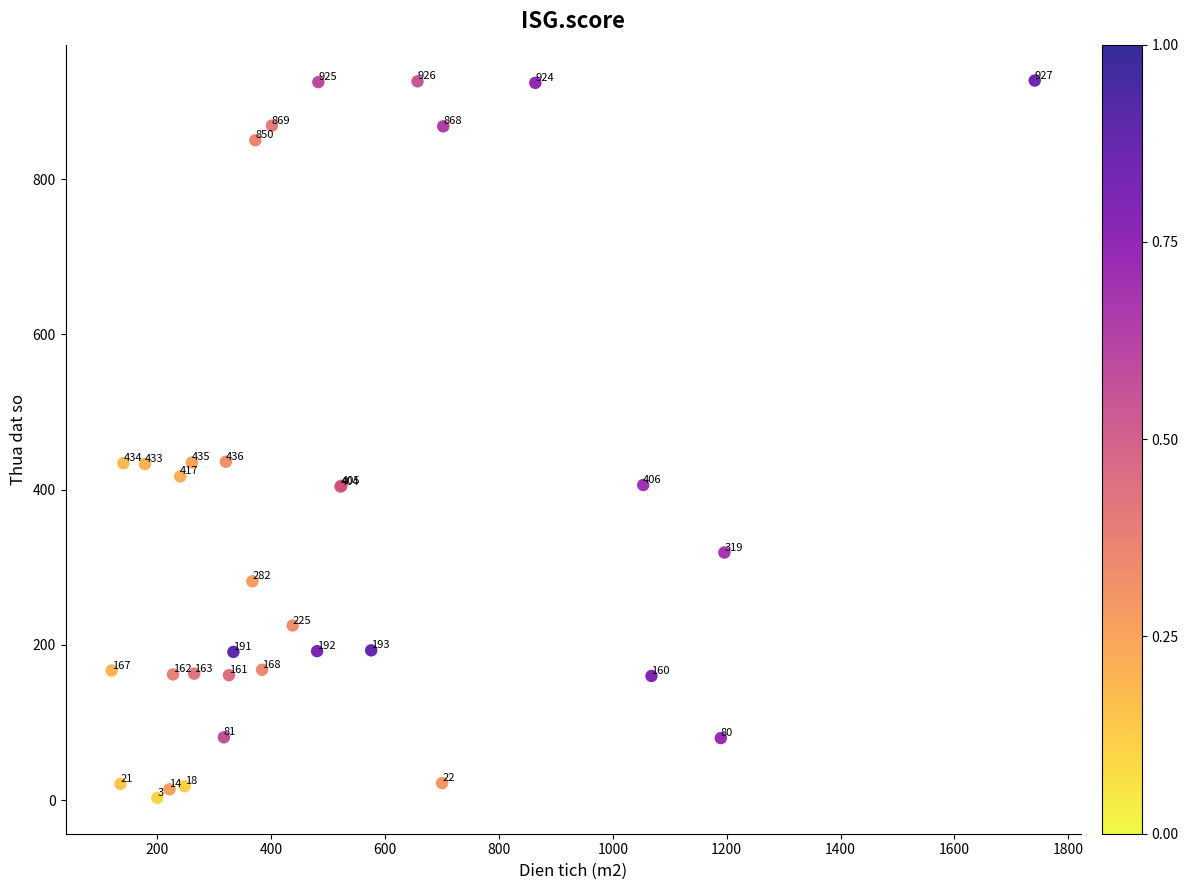

What Y value in the scatter plot is closest to 465?

436